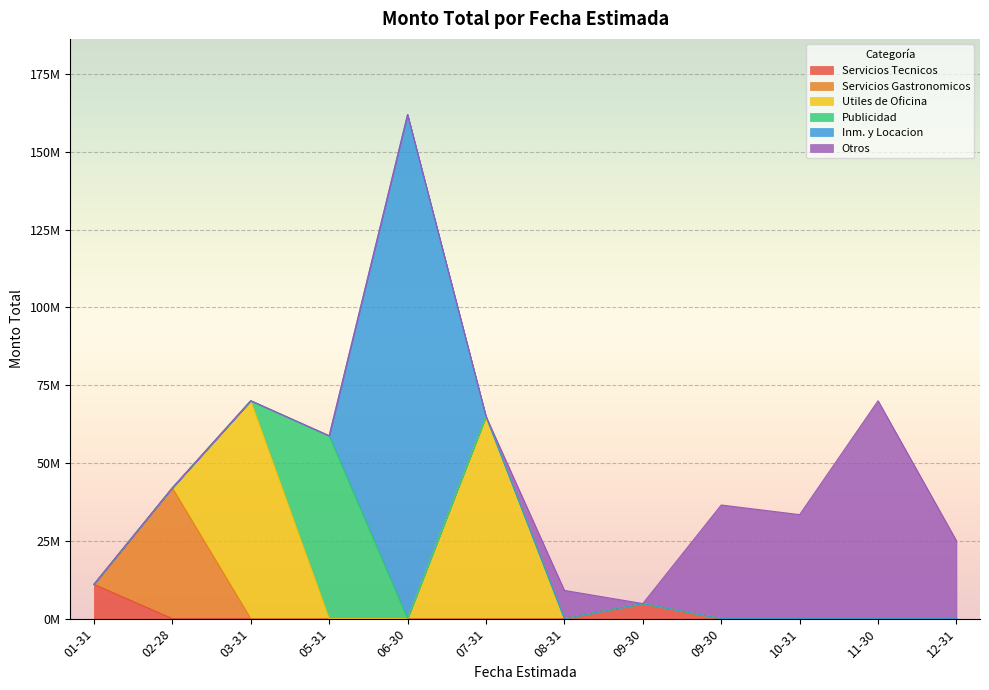

Does the chart display data point markers on the line(s)?

No